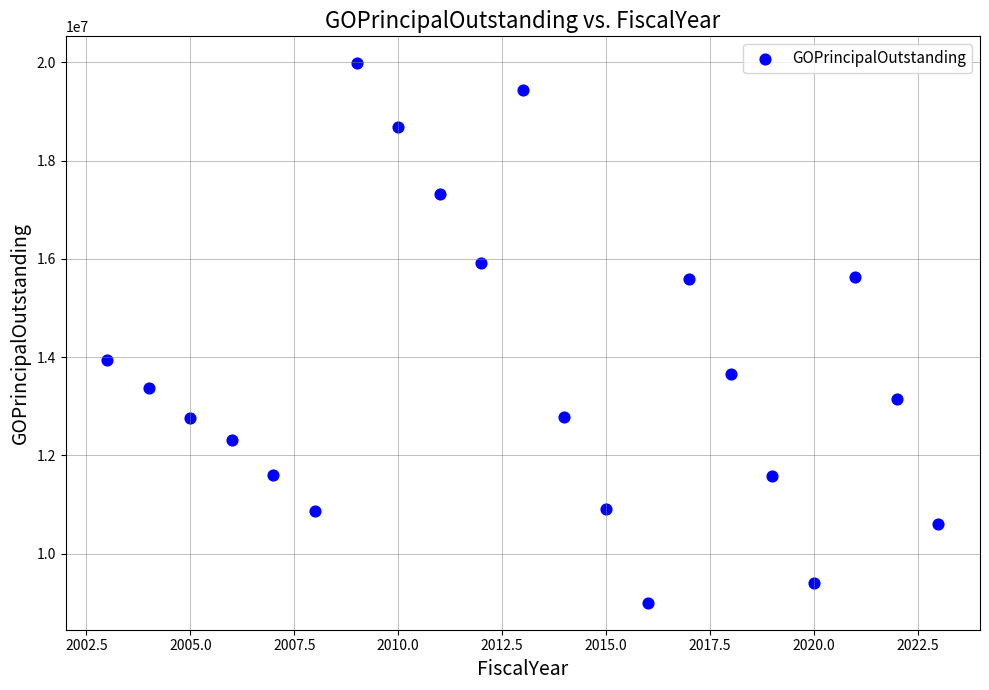

What Y value in the scatter plot is closest to 14490000?

13945000